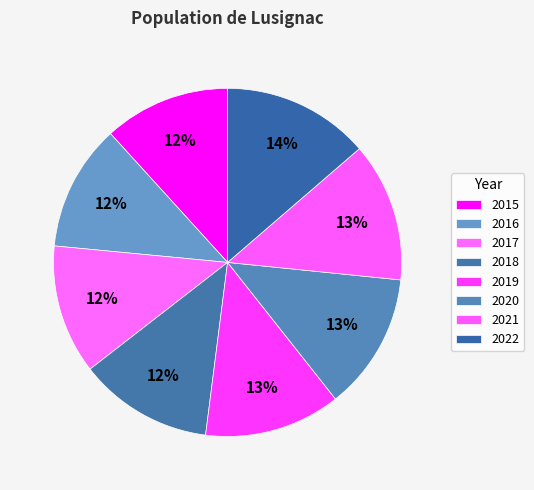

What percentage do 2016 and 2017 together represent?

23.8%